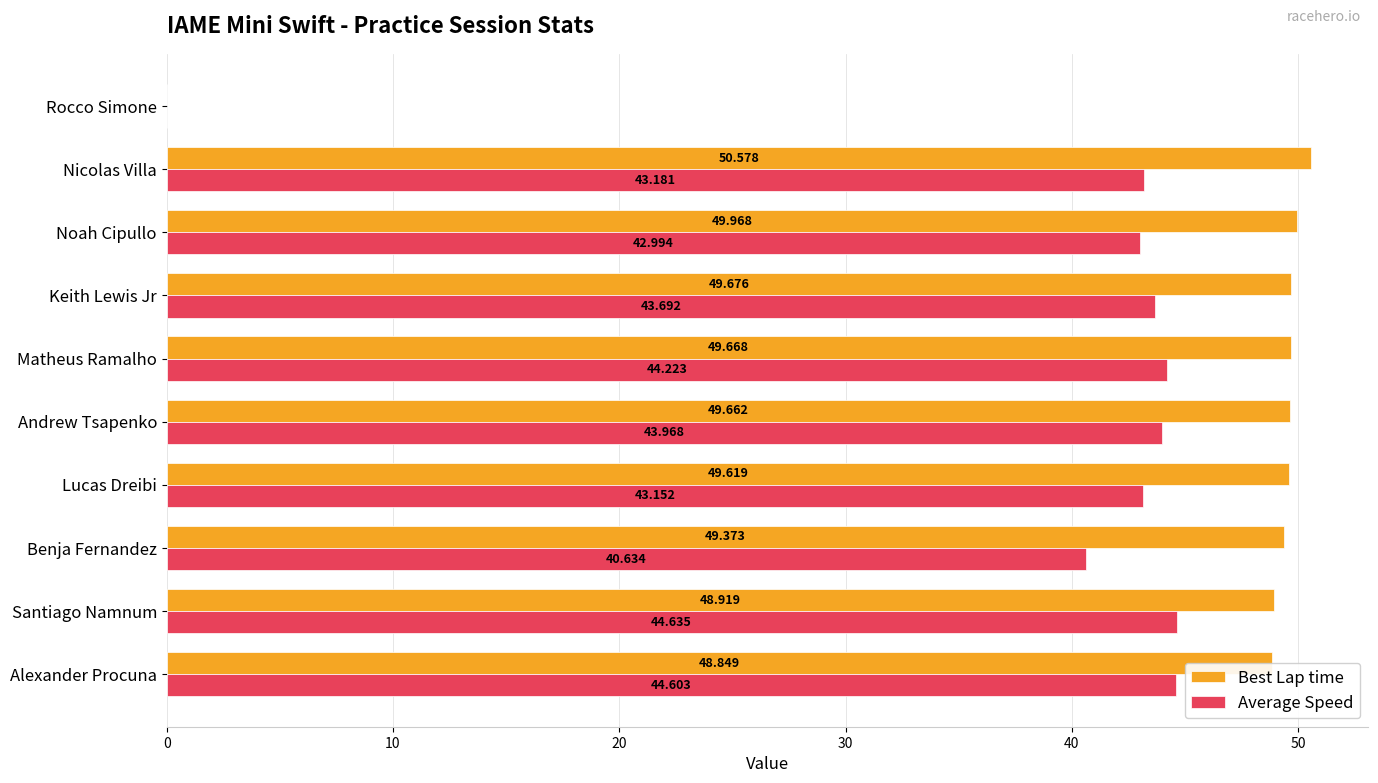

Which category has the highest value across all series?

Nicolas Villa